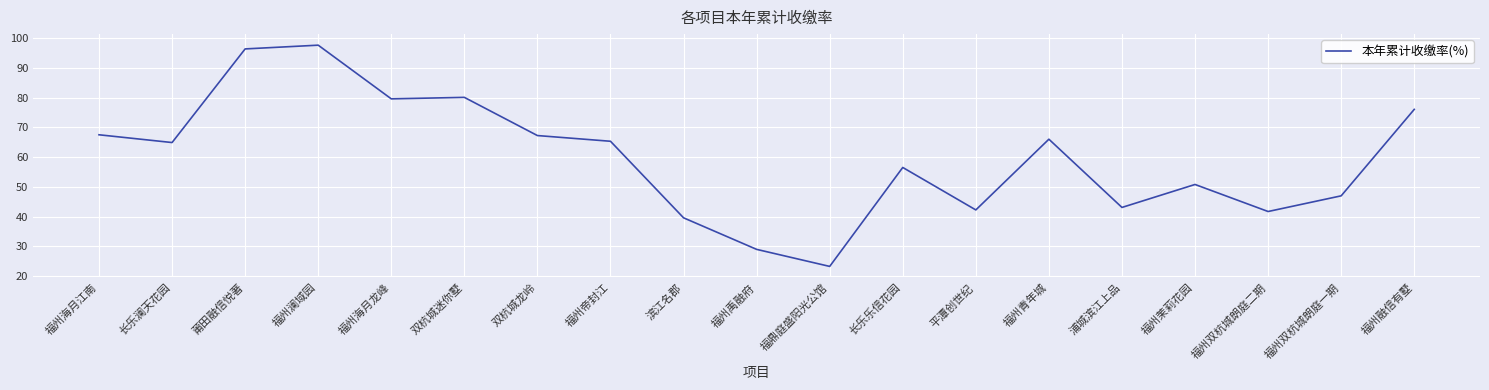

Approximately how many times larger is the value at 福州帝封江 compared to 福州茉莉花园?

1.3